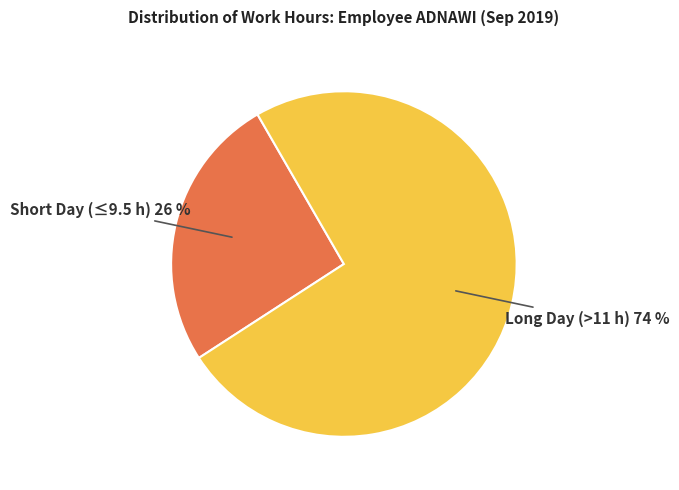

Count the number of slices in the pie.

2